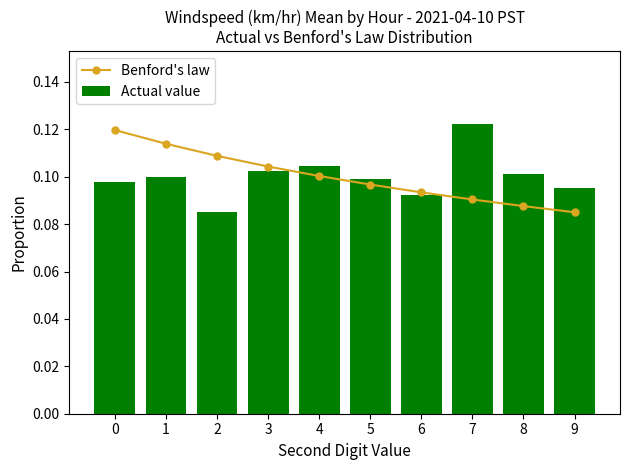

Rank the series at 3 from highest to lowest value.

Benford's law, Actual value